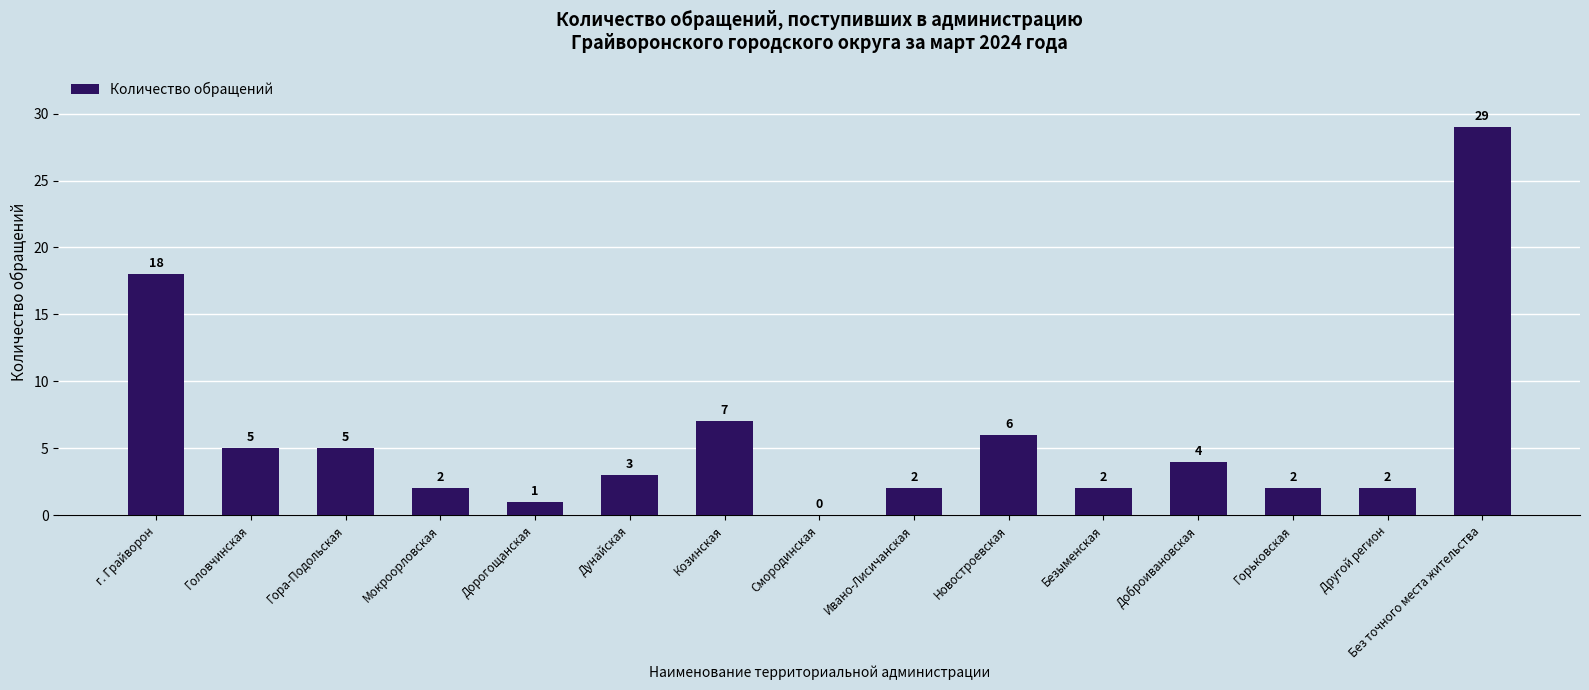

Reading right to left, extract all data points from this chart.

29	2	2	4	2	6	2	0	7	3	1	2	5	5	18